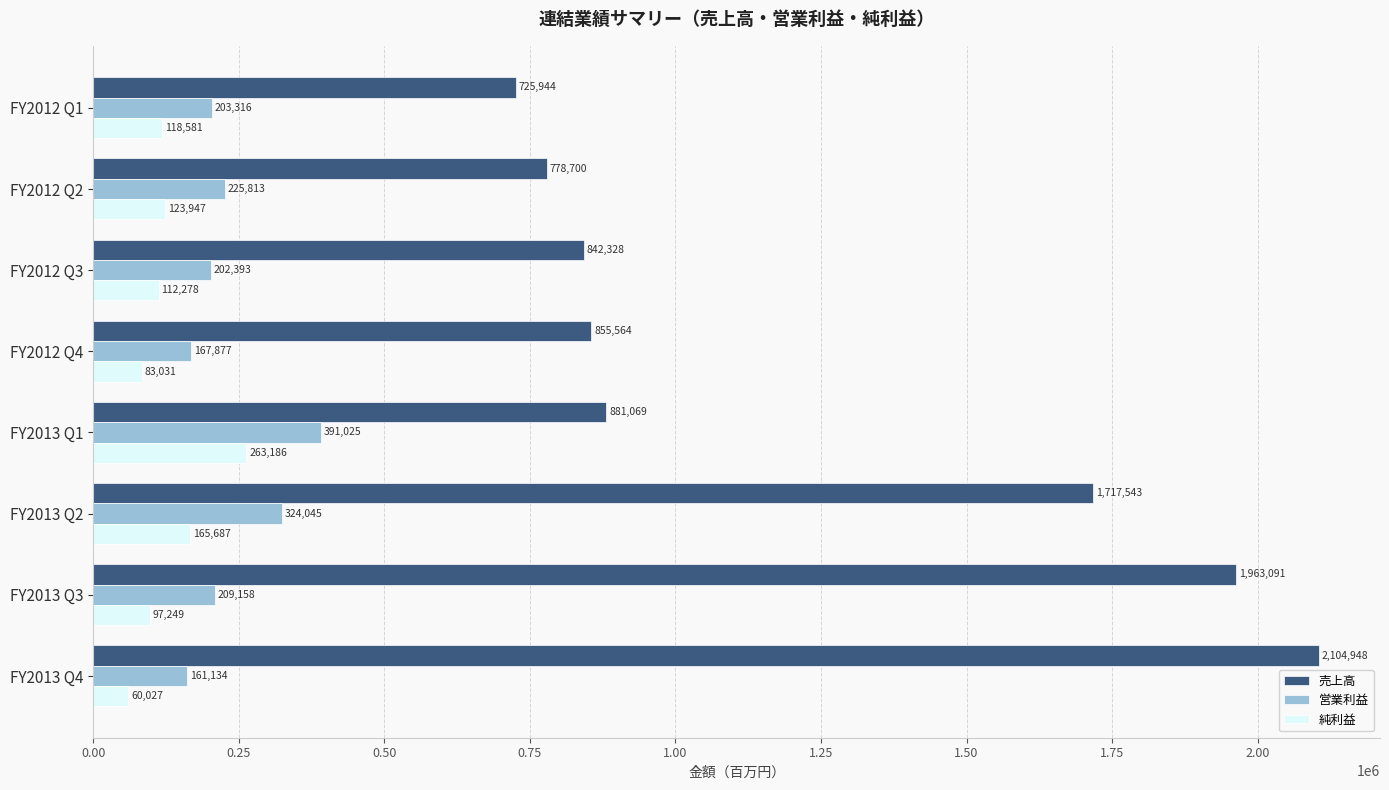

What is the highest value of the 営業利益 series?

391025